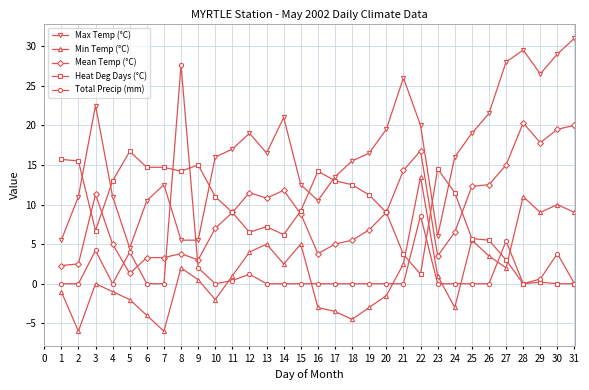

What is the maximum value for Mean Temp (°C)?

20.3